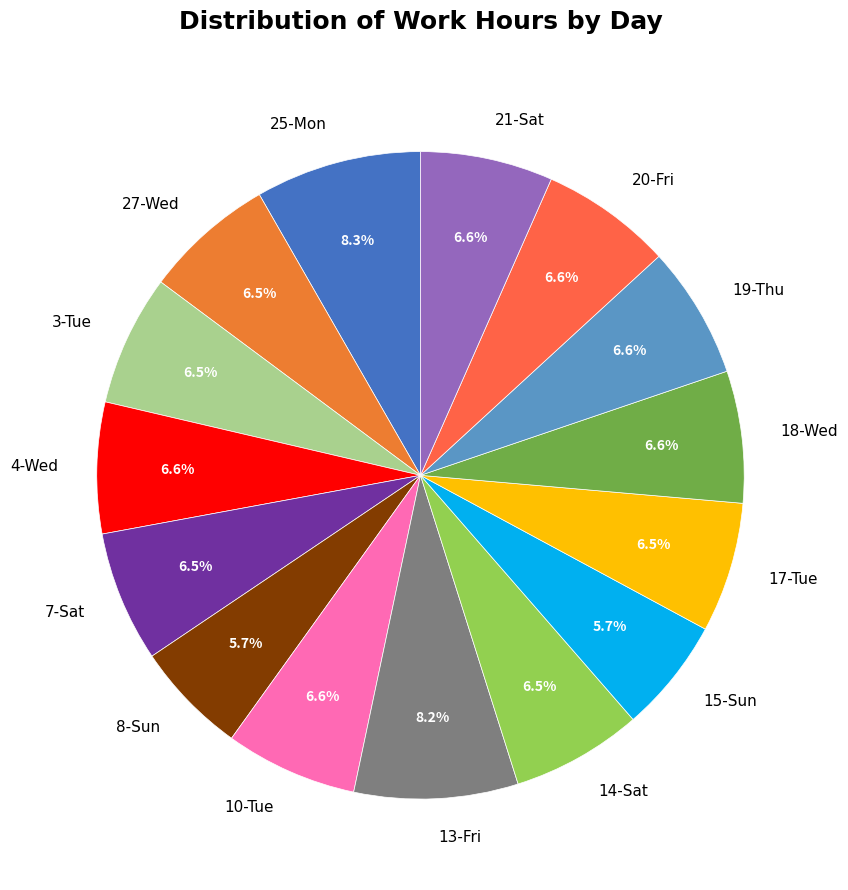

To the nearest percent, what is the difference between the largest and smallest slice percentages?

3%